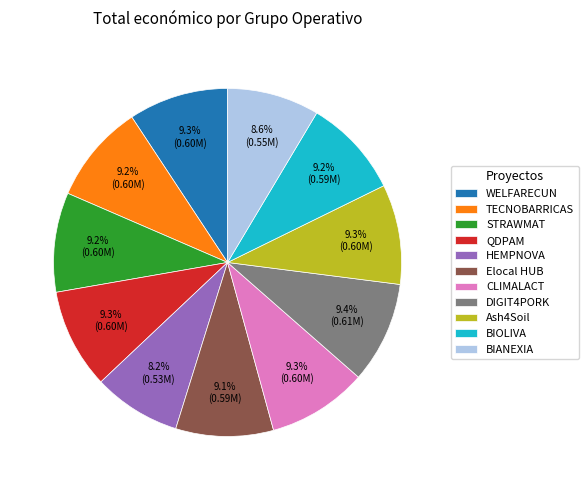

How many slices are in this pie chart?

11